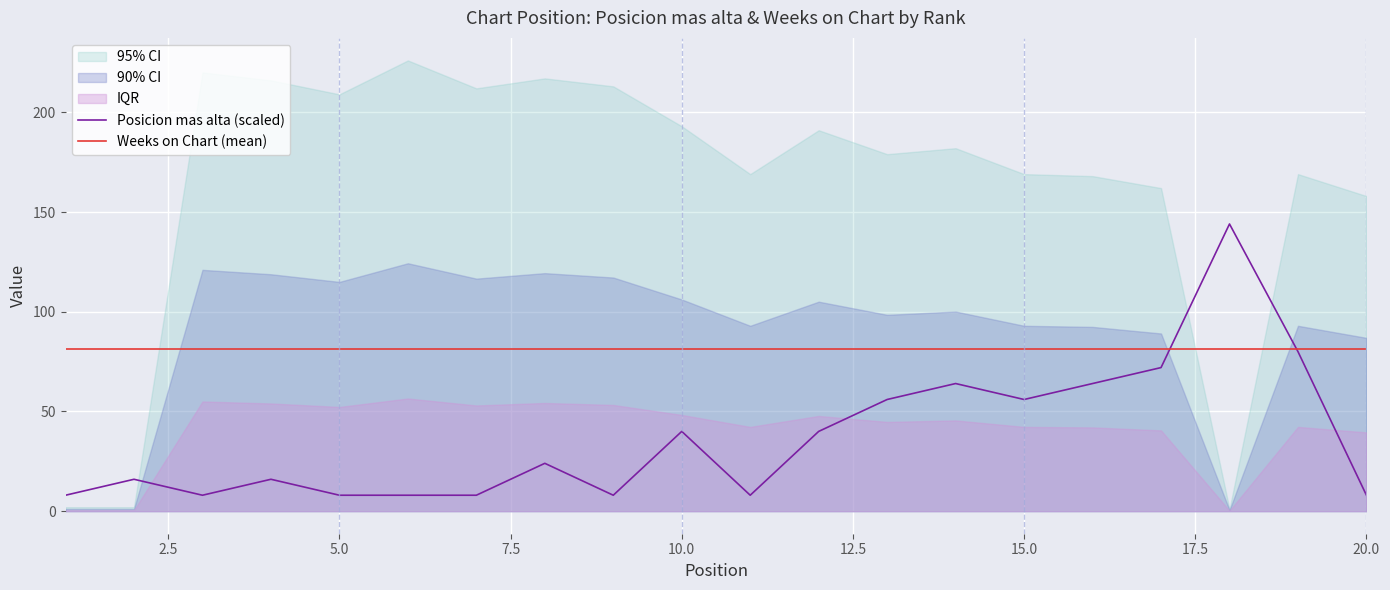

The value of Posicion mas alta (scaled) at 15.0 is 23.1. True or false?

False